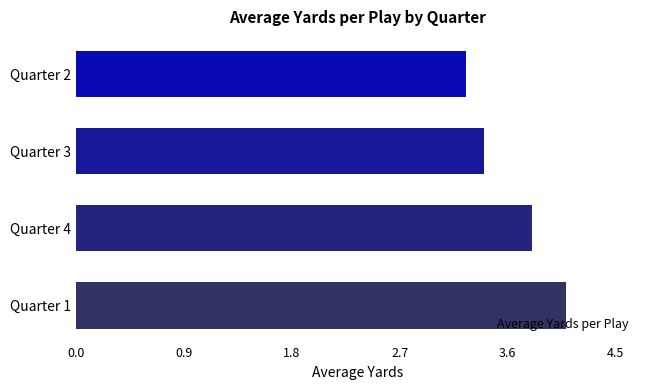

What is the greatest value displayed?

4.1